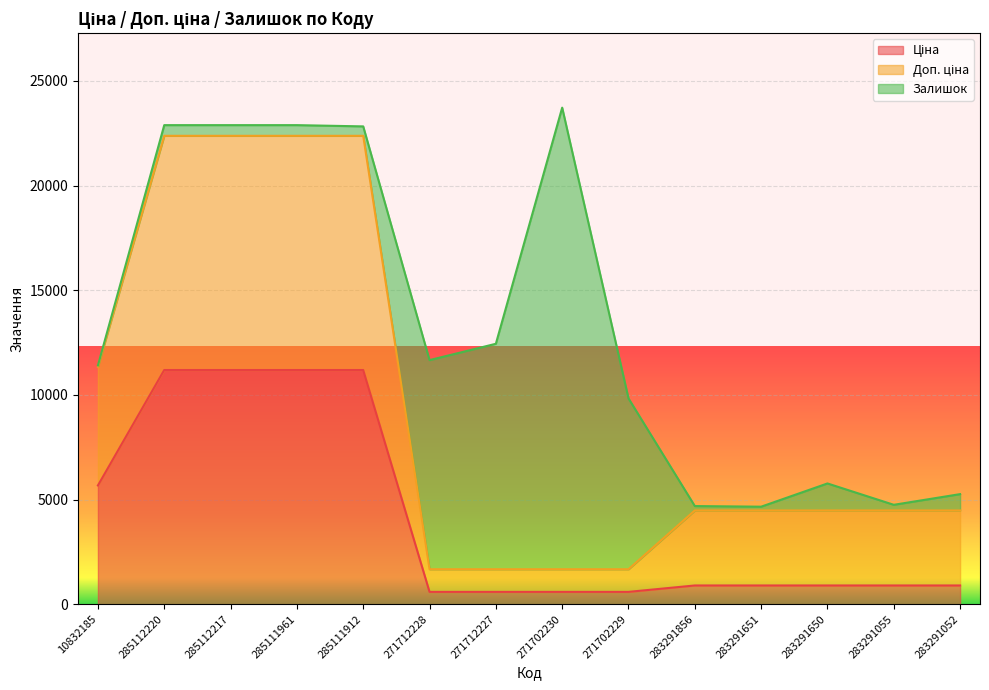

At which label is Ціна closest to 5889?

10832185